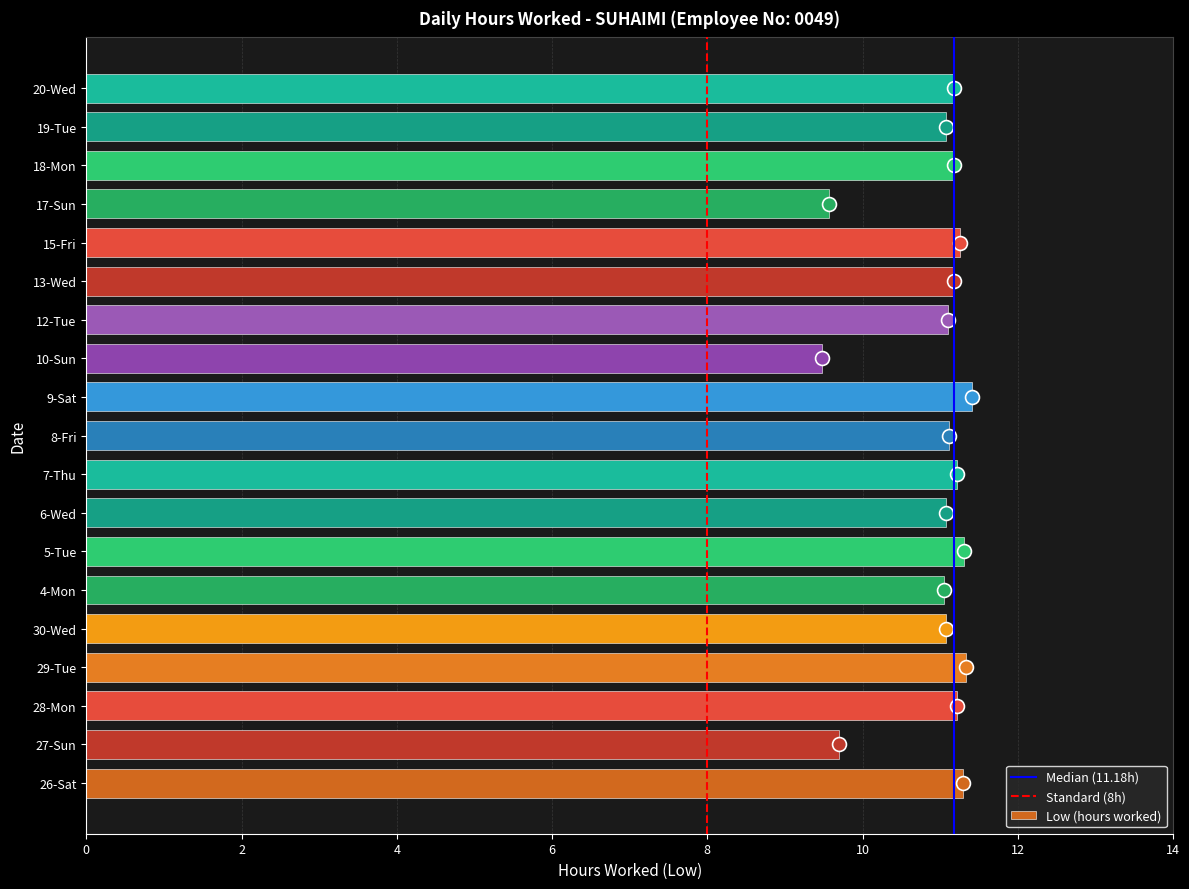

What is the sum of all values?

207.8